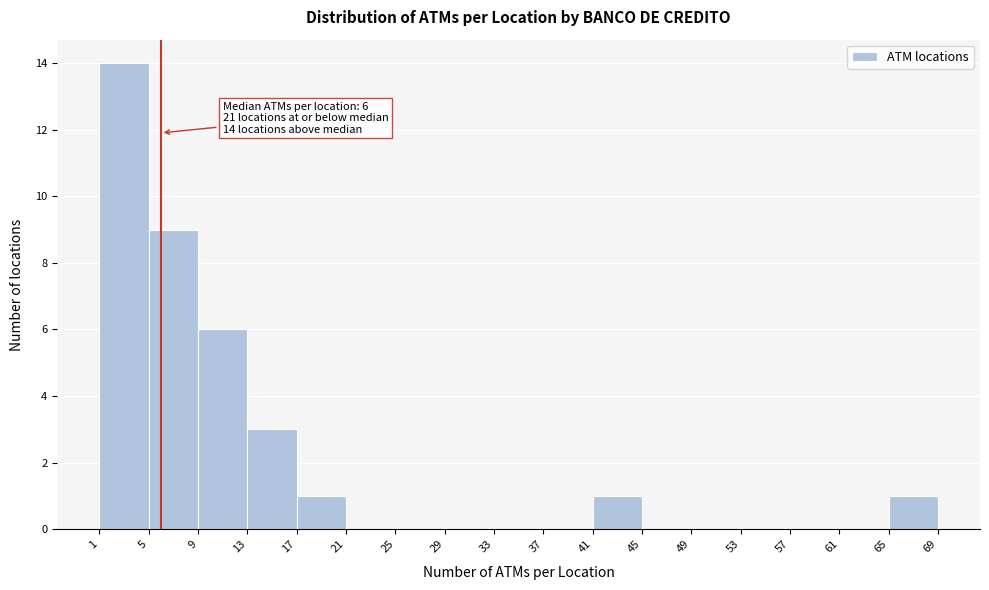

Which range on the x-axis has the tallest bar?

1 to 5